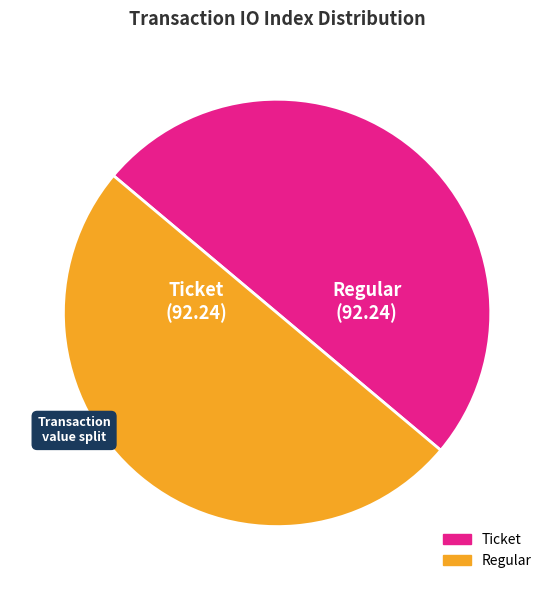

True or false: Regular accounts for 50% of the total.

True